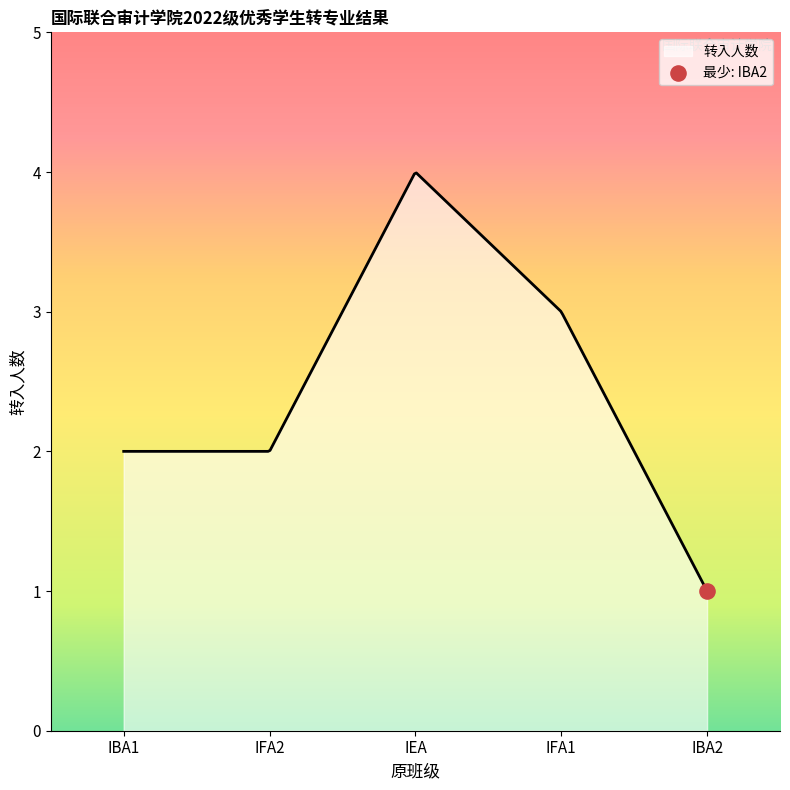

What is the smallest value displayed?

1.0